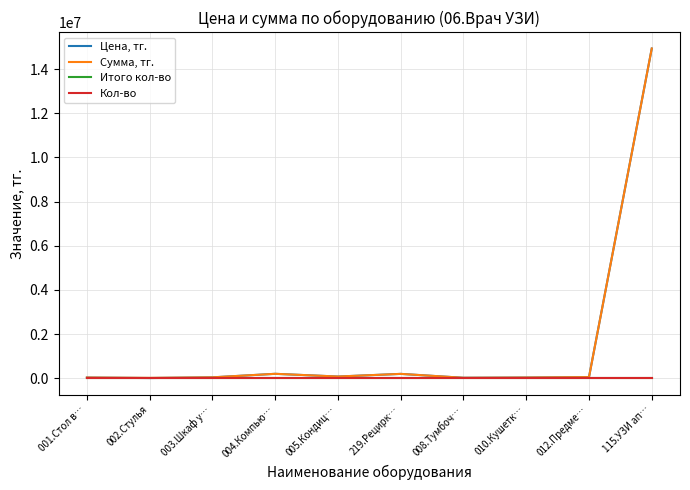

How many Кол-во values are between 1 and 2?

10